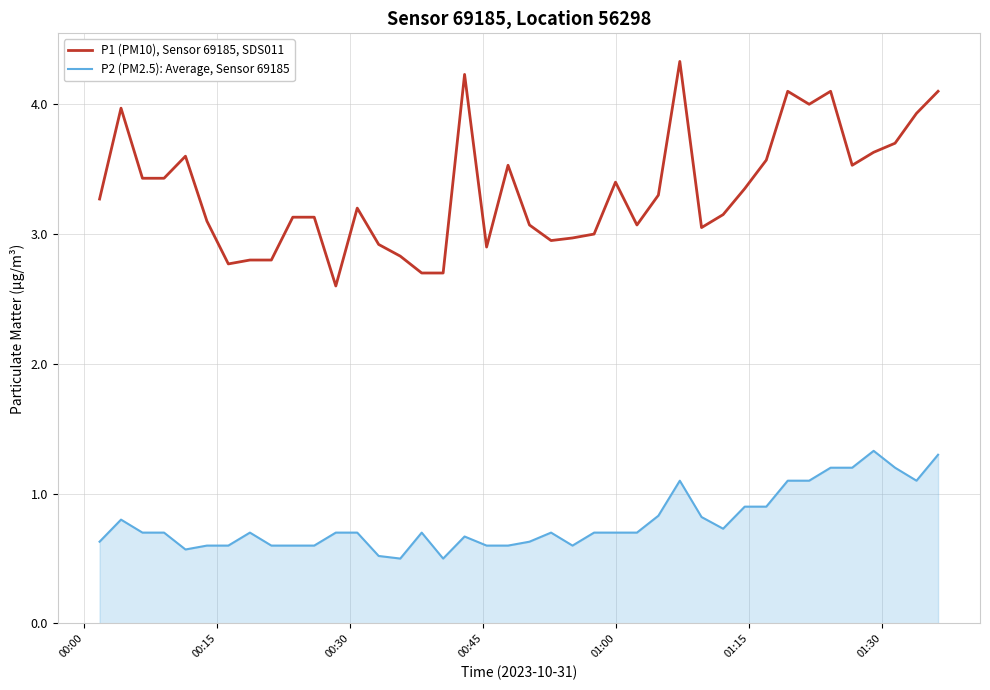

What is the difference between the maximum and minimum values in the P1 (PM10), Sensor 69185, SDS011 series?

1.7